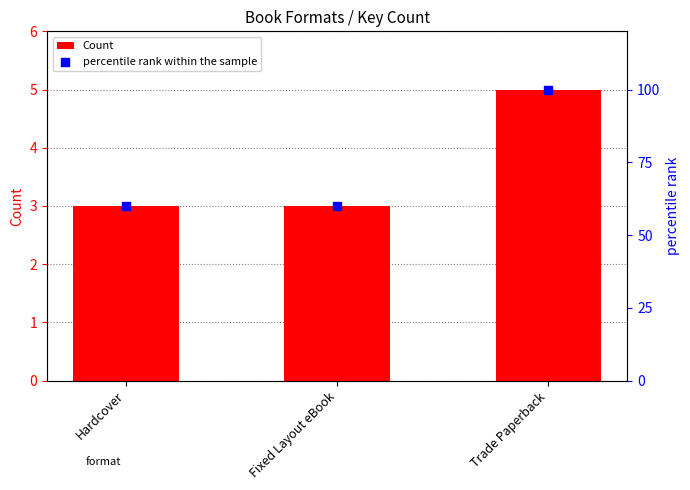

Which series has the largest total across all categories?

percentile rank within the sample